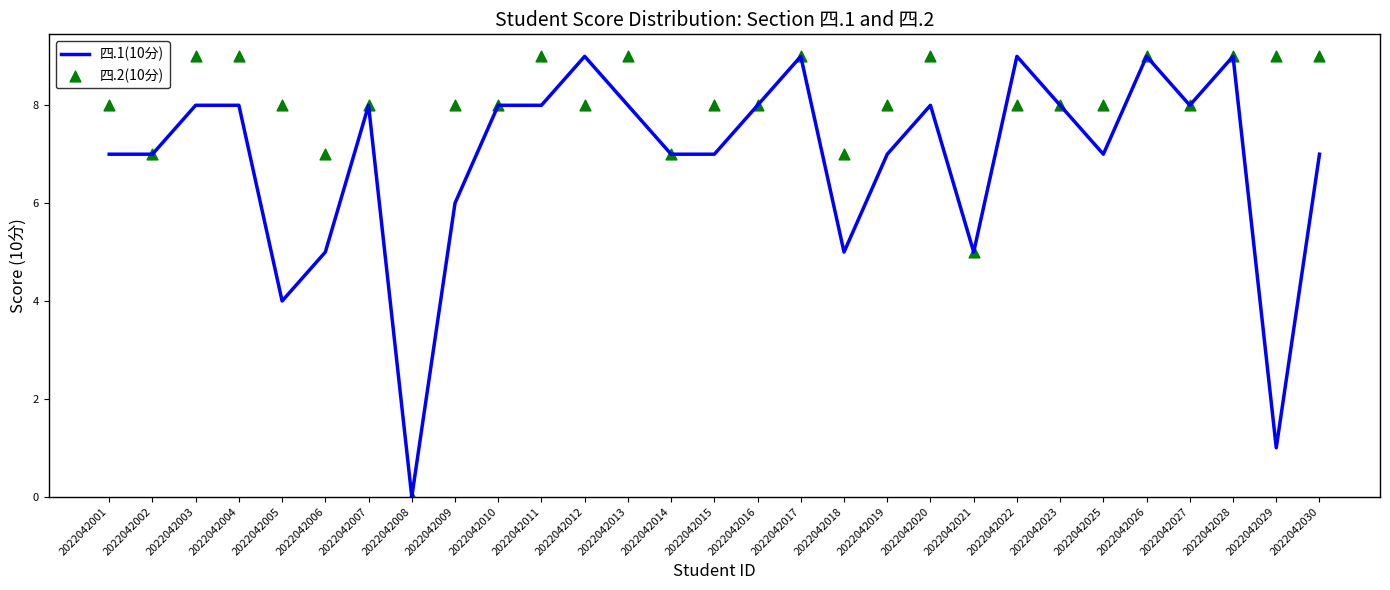

What are all the series names shown in the legend?

四.1(10分), 四.2(10分)